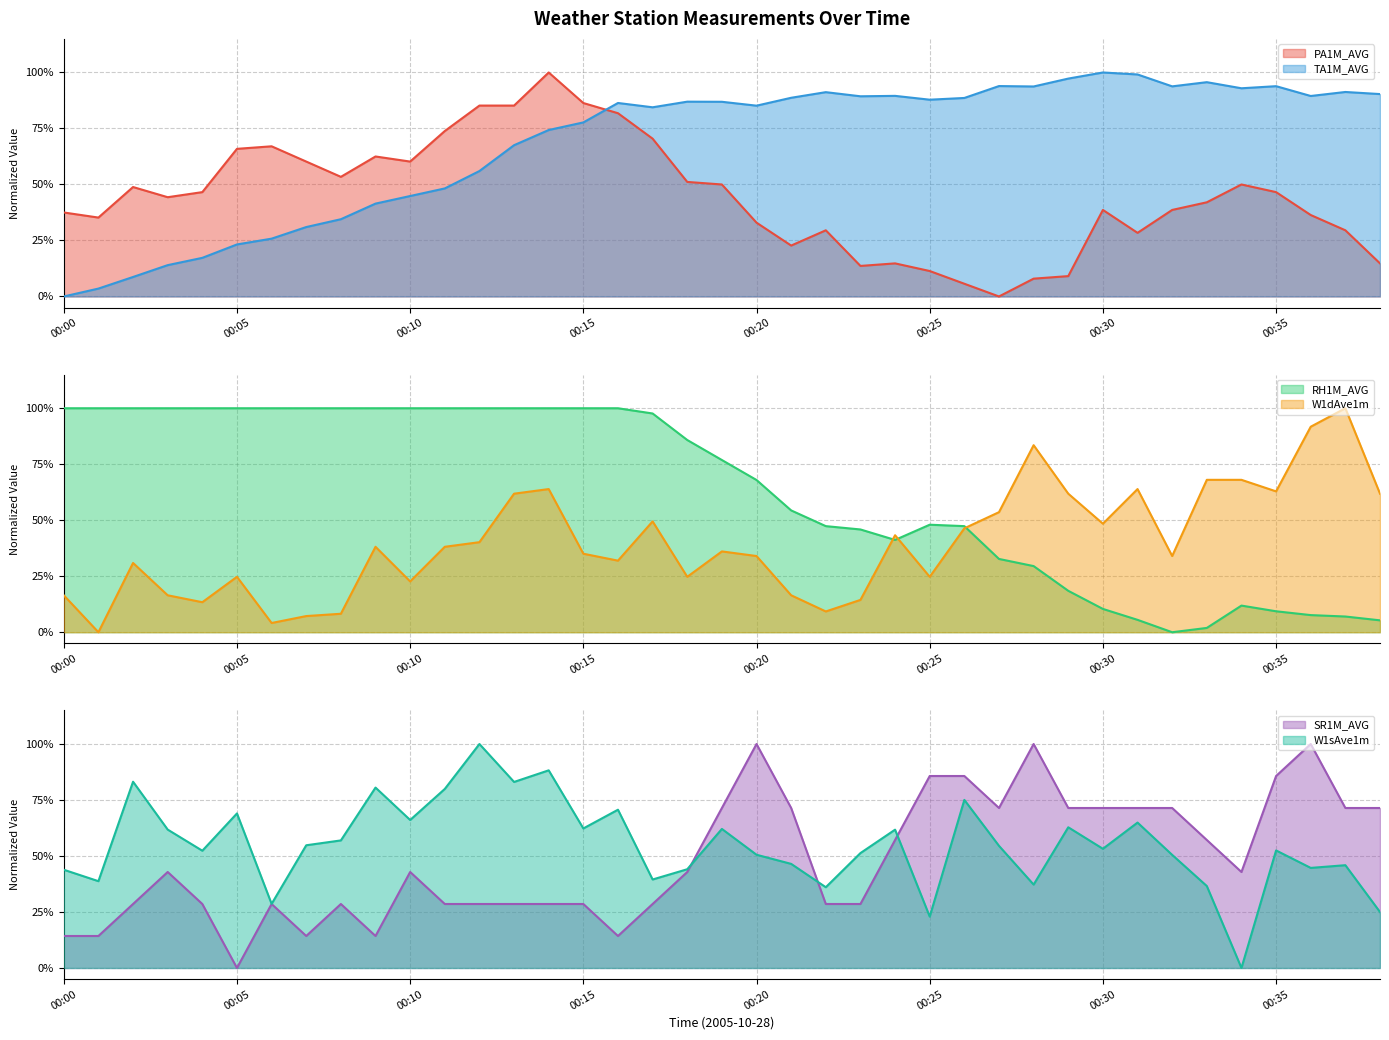

Reading right to left, transcribe all the data shown in this chart.

PA1M_AVG: 0.1	0.3	0.4	0.5	0.5	0.4	0.4	0.3	0.4	0.1	0.1	0.0	0.1	0.1	0.1	0.1	0.3	0.2	0.3	0.5	0.5	0.7	0.8	0.9	1.0	0.9	0.9	0.7	0.6	0.6	0.5	0.6	0.7	0.7	0.5	0.4	0.5	0.4	0.4
RH1M_AVG: 0.1	0.1	0.1	0.1	0.1	0.0	0.0	0.1	0.1	0.2	0.3	0.3	0.5	0.5	0.4	0.5	0.5	0.5	0.7	0.8	0.9	1.0	1.0	1.0	1.0	1.0	1.0	1.0	1.0	1.0	1.0	1.0	1.0	1.0	1.0	1.0	1.0	1.0	1.0
W1dAve1m: 0.6	1.0	0.9	0.6	0.7	0.7	0.3	0.6	0.5	0.6	0.8	0.5	0.5	0.2	0.4	0.1	0.1	0.2	0.3	0.4	0.2	0.5	0.3	0.4	0.6	0.6	0.4	0.4	0.2	0.4	0.1	0.1	0.0	0.2	0.1	0.2	0.3	0.0	0.2
SR1M_AVG: 0.7	0.7	1.0	0.9	0.4	0.6	0.7	0.7	0.7	0.7	1.0	0.7	0.9	0.9	0.6	0.3	0.3	0.7	1.0	0.7	0.4	0.3	0.1	0.3	0.3	0.3	0.3	0.3	0.4	0.1	0.3	0.1	0.3	0.0	0.3	0.4	0.3	0.1	0.1
TA1M_AVG: 0.9	0.9	0.9	0.9	0.9	1.0	0.9	1.0	1.0	1.0	0.9	0.9	0.9	0.9	0.9	0.9	0.9	0.9	0.9	0.9	0.9	0.8	0.9	0.8	0.7	0.7	0.6	0.5	0.4	0.4	0.3	0.3	0.3	0.2	0.2	0.1	0.1	0.0	0.0
W1sAve1m: 0.2	0.5	0.4	0.5	0.0	0.4	0.5	0.6	0.5	0.6	0.4	0.5	0.8	0.2	0.6	0.5	0.4	0.5	0.5	0.6	0.4	0.4	0.7	0.6	0.9	0.8	1.0	0.8	0.7	0.8	0.6	0.5	0.3	0.7	0.5	0.6	0.8	0.4	0.4